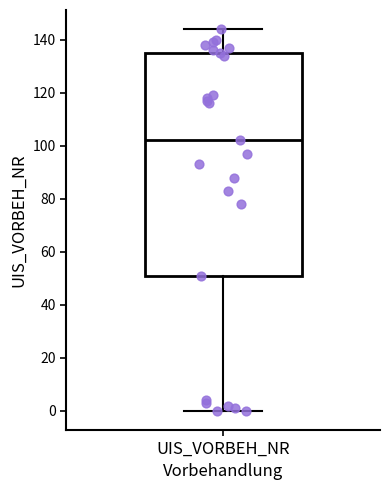

Transcribe this box plot: give where the median line is, the range the box spans, and where the two whiskers end, as read against the y-axis. The values are not printed on the chart, so give them approximately, as read against the axis.

median 102, box 52 to 136, whiskers 0 to 144